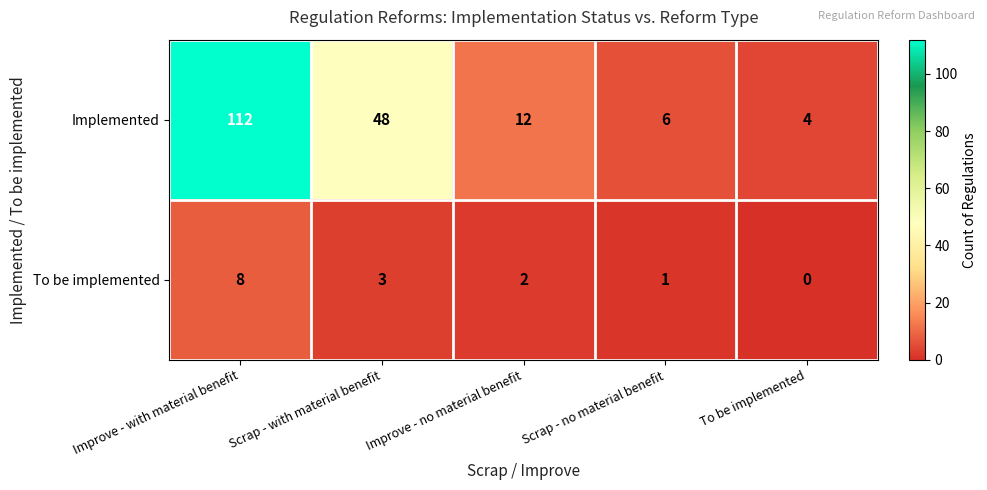

What is the difference between the highest and lowest values at Scrap - no material benefit?

5